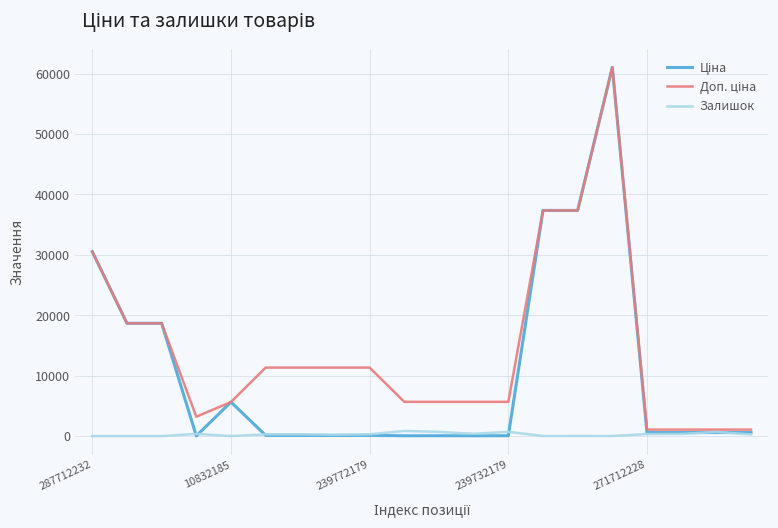

What is the maximum value shown in the chart?

61024.7